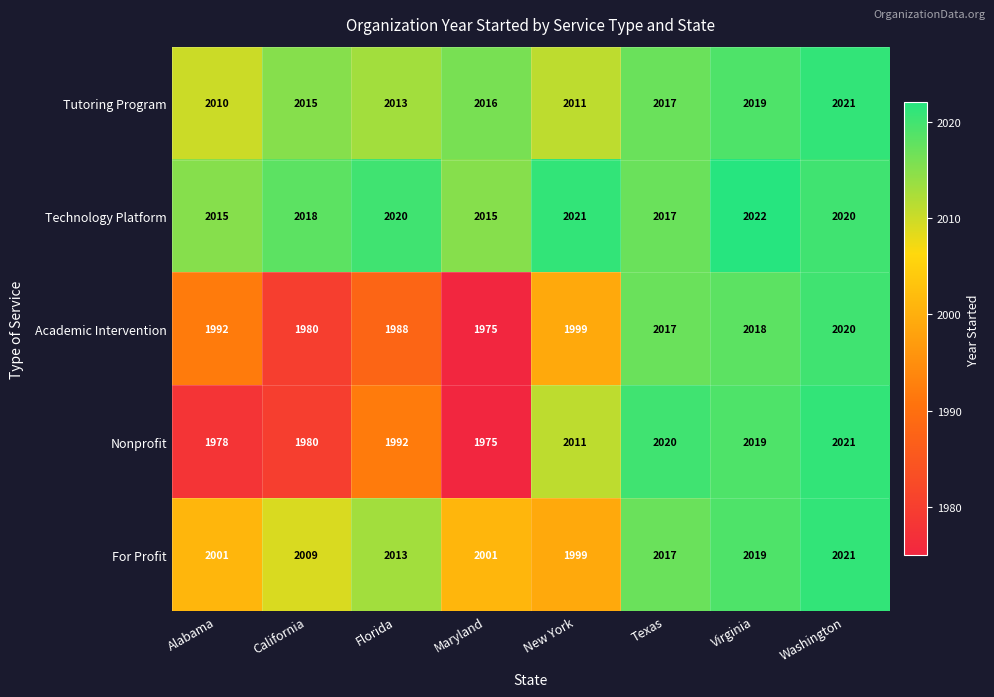

What value does the For Profit series have at Texas, to the nearest 5?

2015